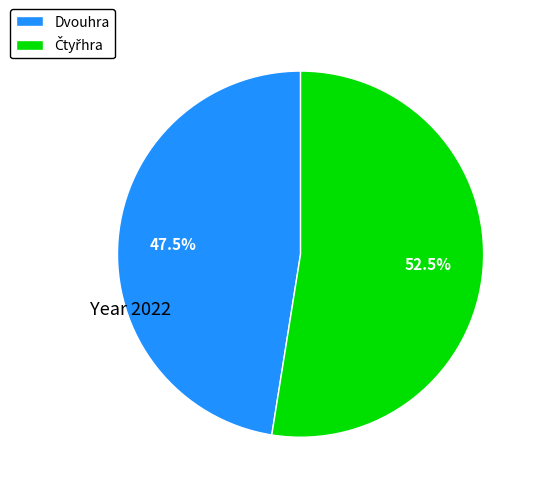

Is Dvouhra the majority of the pie?

No